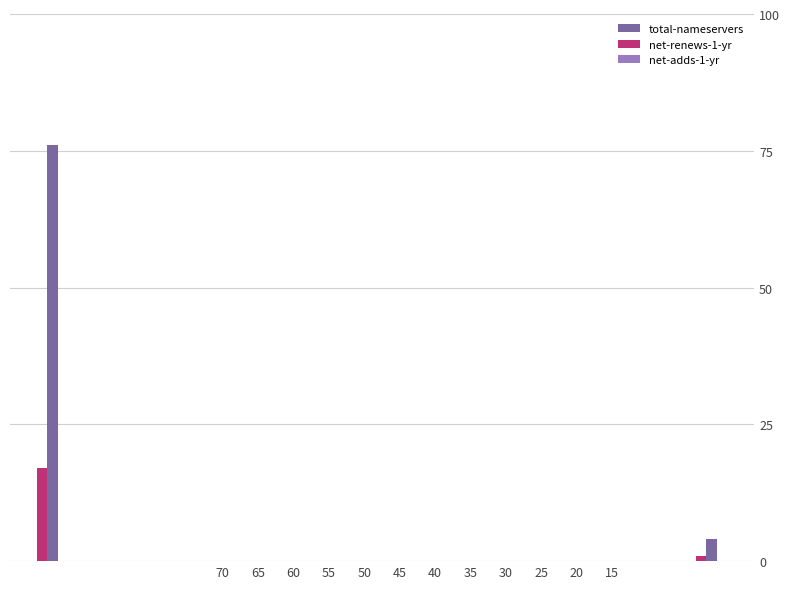

Count the number of data series in this chart.

3